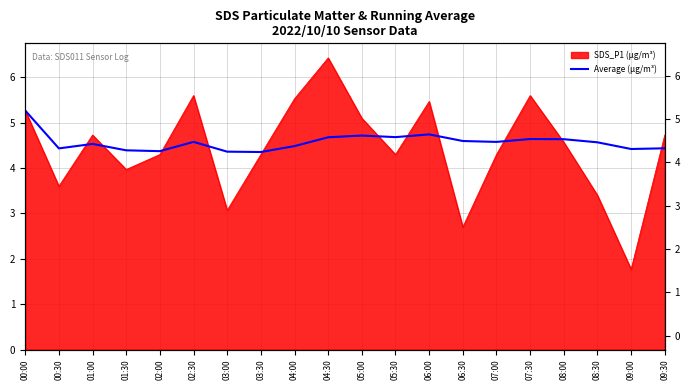

Approximately how many times larger is the value at 06:30 compared to 05:00?

1.0